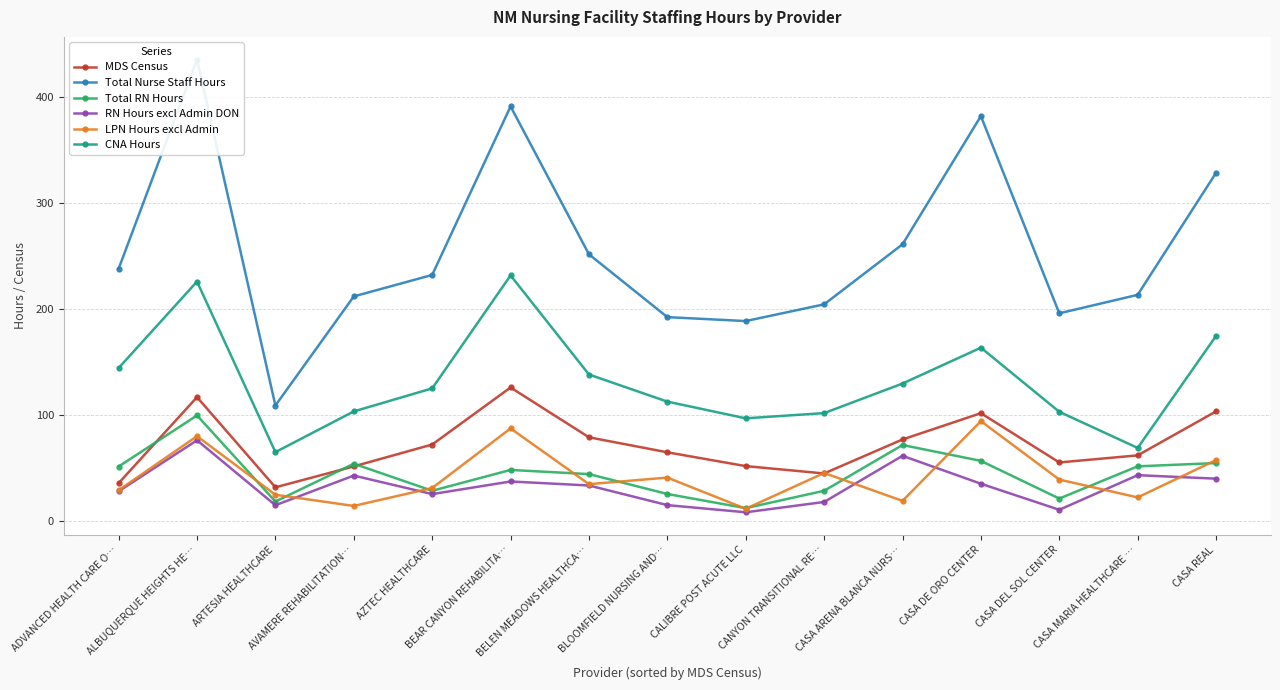

Which series has the largest total across all categories?

Total Nurse Staff Hours